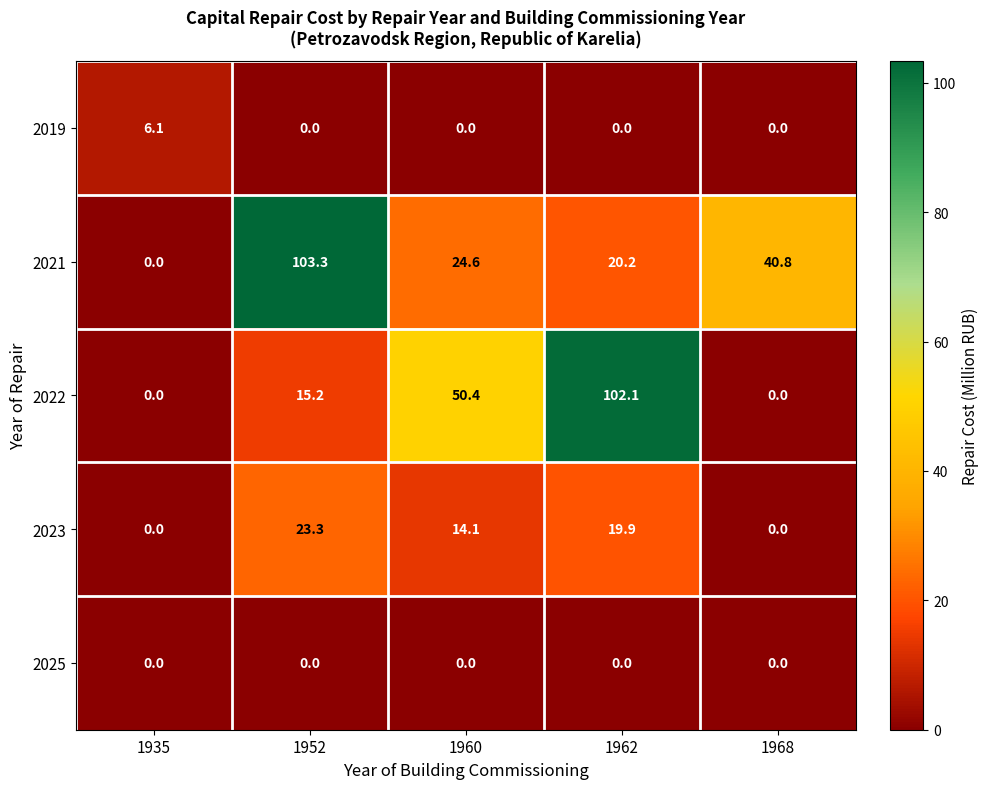

Reading right to left, extract all data points from this chart.

2019: 1968=0.0	1962=0.0	1960=0.0	1952=0.0	1935=6.1
2021: 1968=40.8	1962=20.2	1960=24.6	1952=103.3	1935=0.0
2022: 1968=0.0	1962=102.1	1960=50.4	1952=15.2	1935=0.0
2023: 1968=0.0	1962=19.9	1960=14.1	1952=23.3	1935=0.0
2025: 1968=0.0	1962=0.0	1960=0.0	1952=0.0	1935=0.0